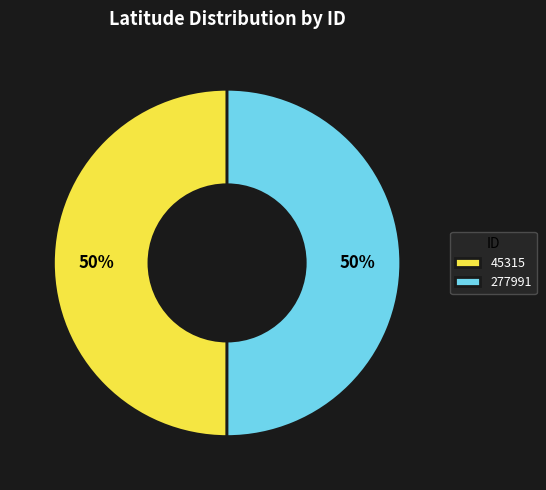

Do 277991 and 45315 together represent more than half of the pie?

Yes